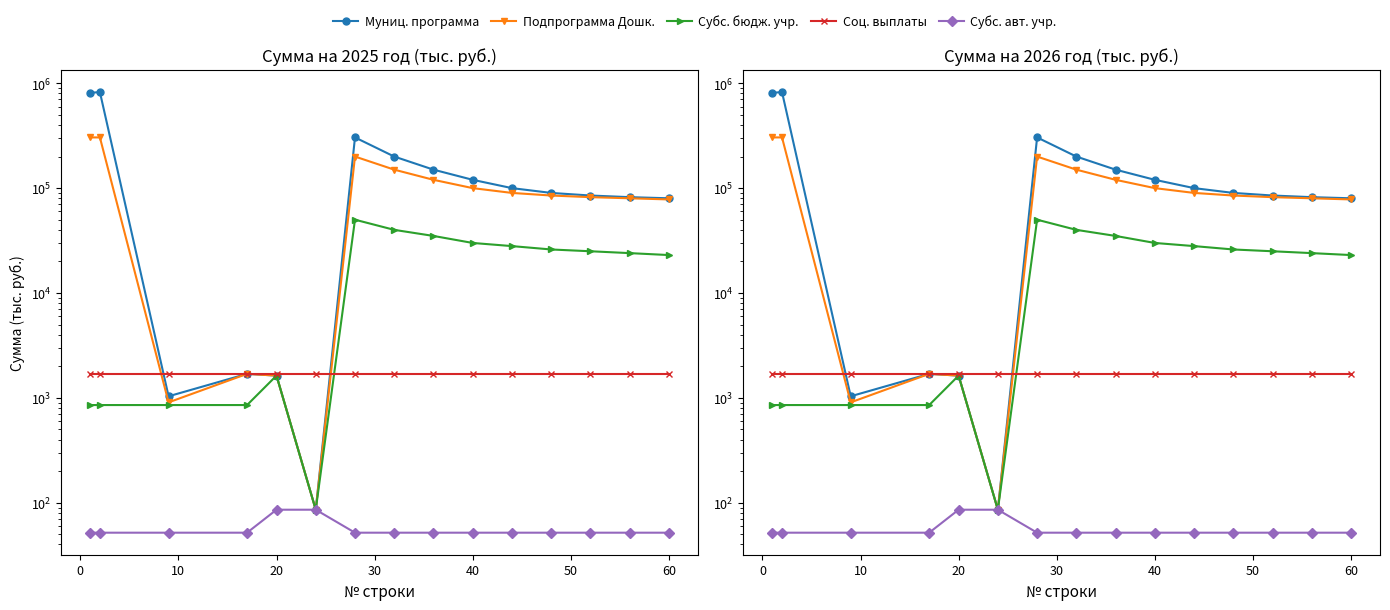

What is the sum of all Муниципальная программа values?

2850353.7